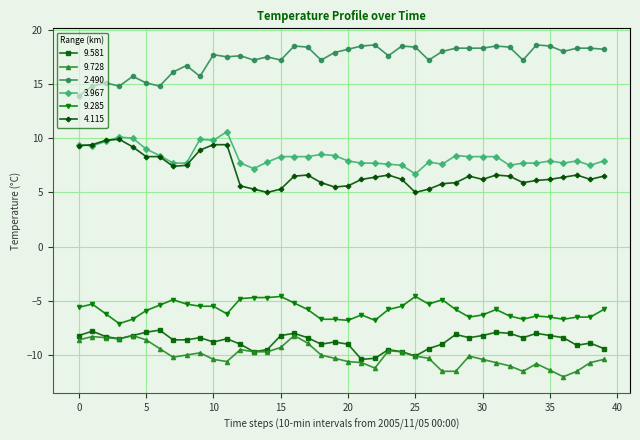

True or false: 9.285 has more than 0 interior local peaks.

True